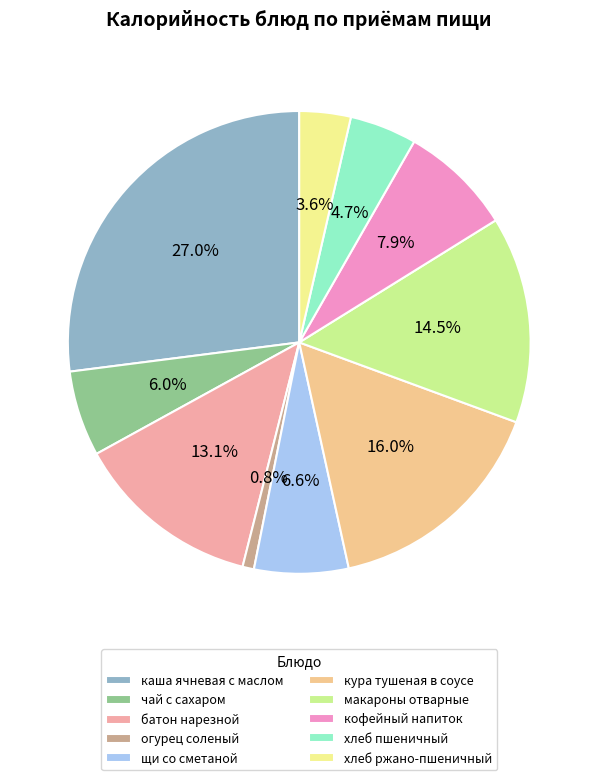

What is the ratio of the value at макароны отварные to the value at хлеб ржано-пшеничный?

4.0